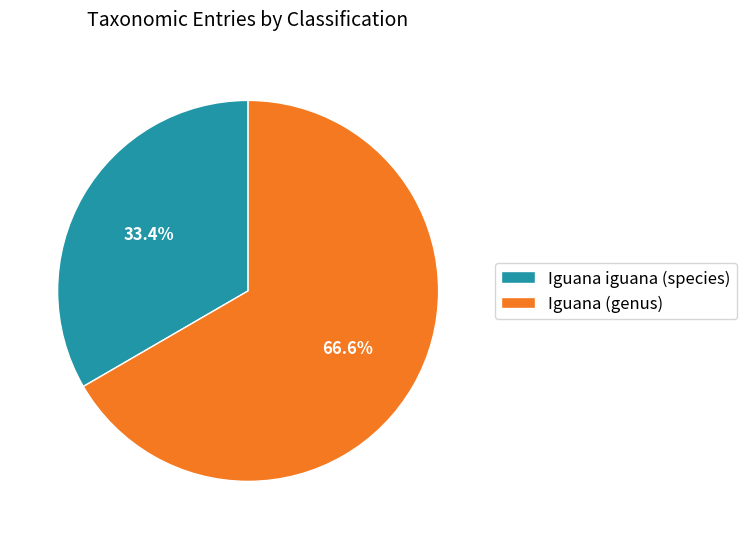

To the nearest percent, what portion does Iguana iguana (species) represent?

33%